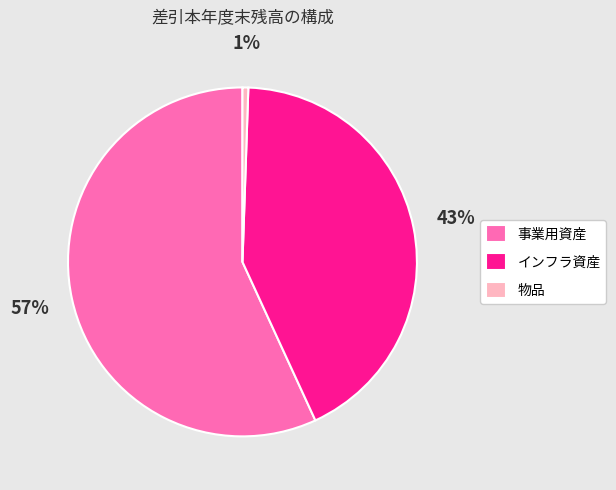

How many slices are in this pie chart?

3